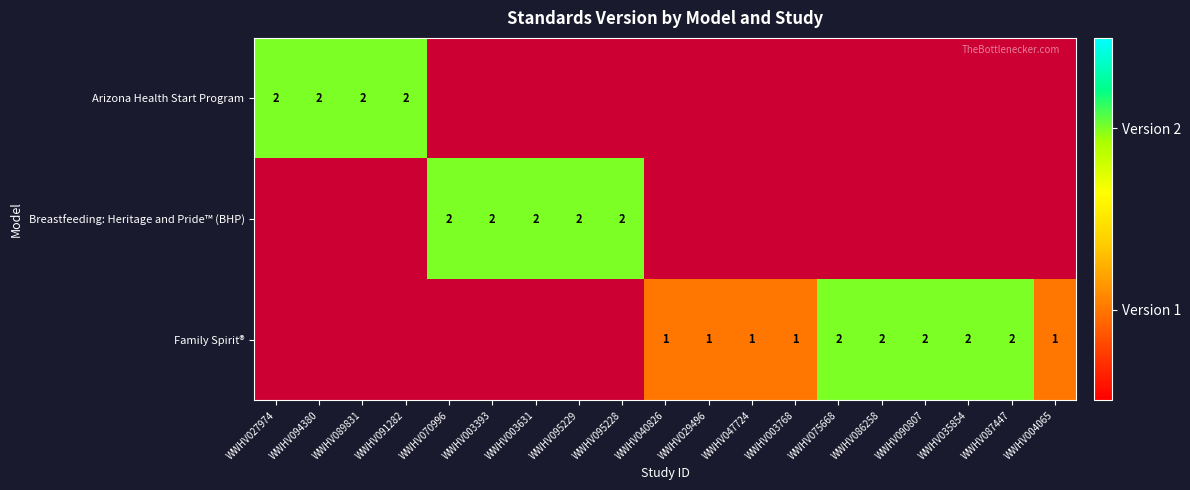

Count the number of categories in the chart.

19